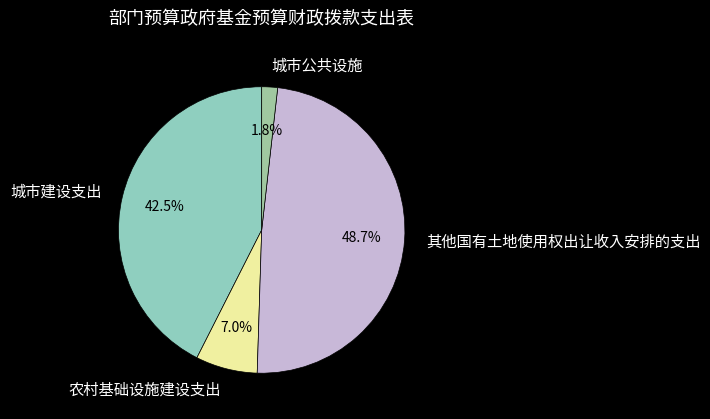

What percentage is the 其他国有土地使用权出让收入安排的支出 slice, to the nearest percent?

49%